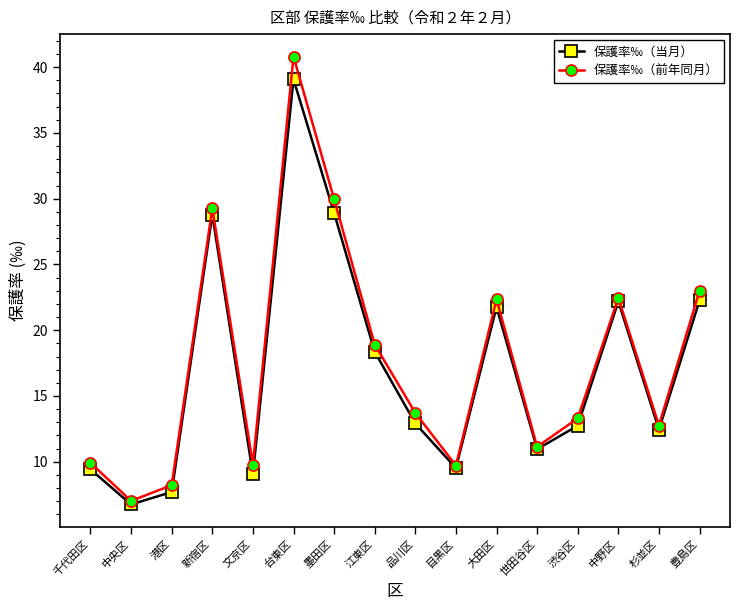

What is the value of the 保護率‰（当月） point at the 13th from the left?

12.7